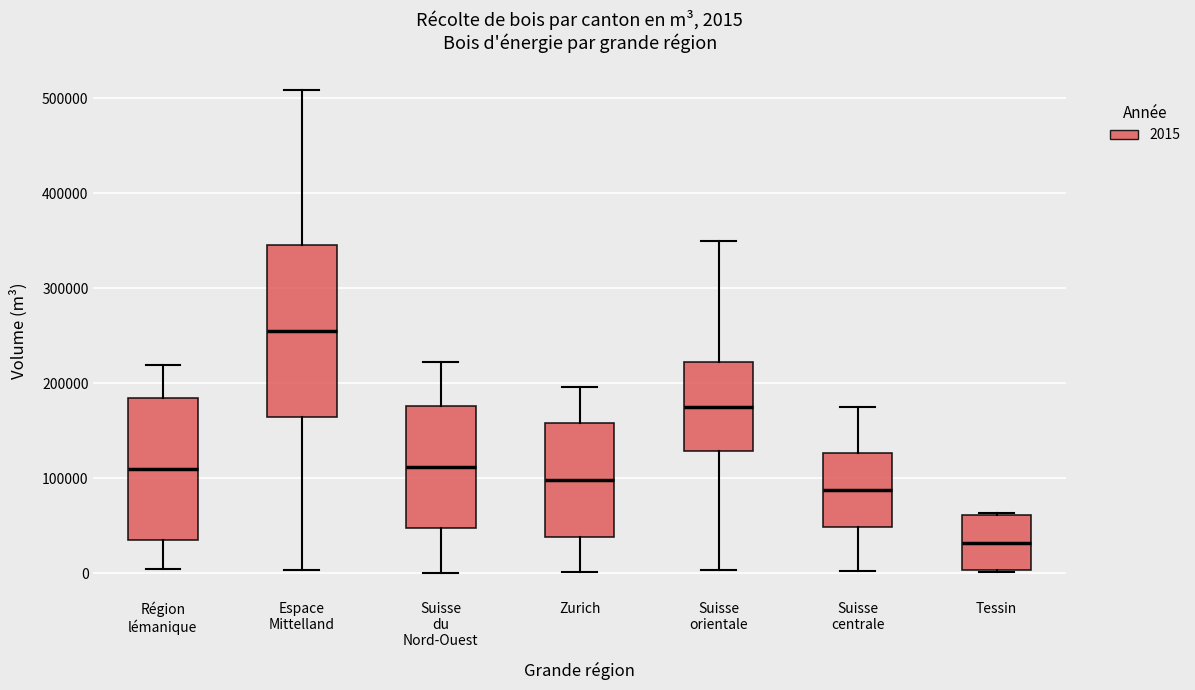

Comparing the boxes themselves (not the whiskers), which one is the tallest?

Espace Mittelland